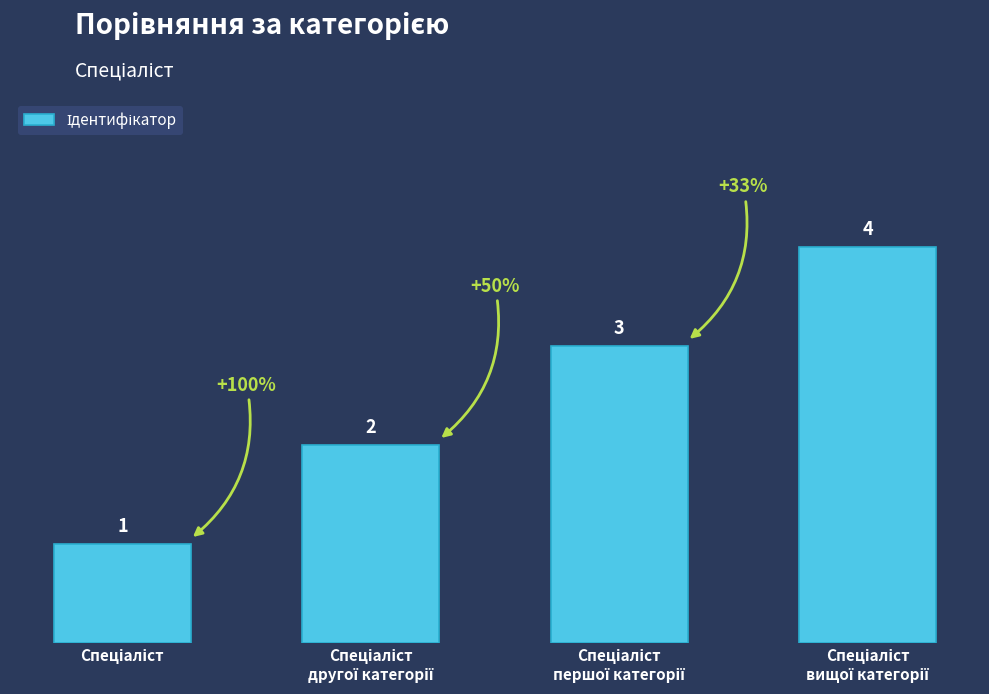

What is the difference between the maximum and minimum values?

3